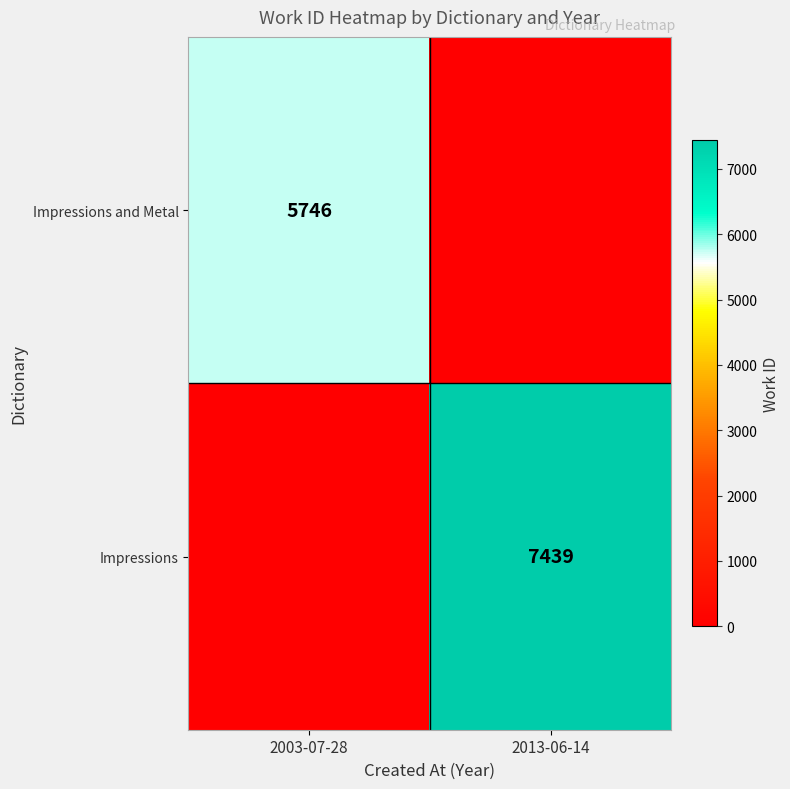

Is it true that Impressions and Metal equals 5746 at 2003-07-28?

True